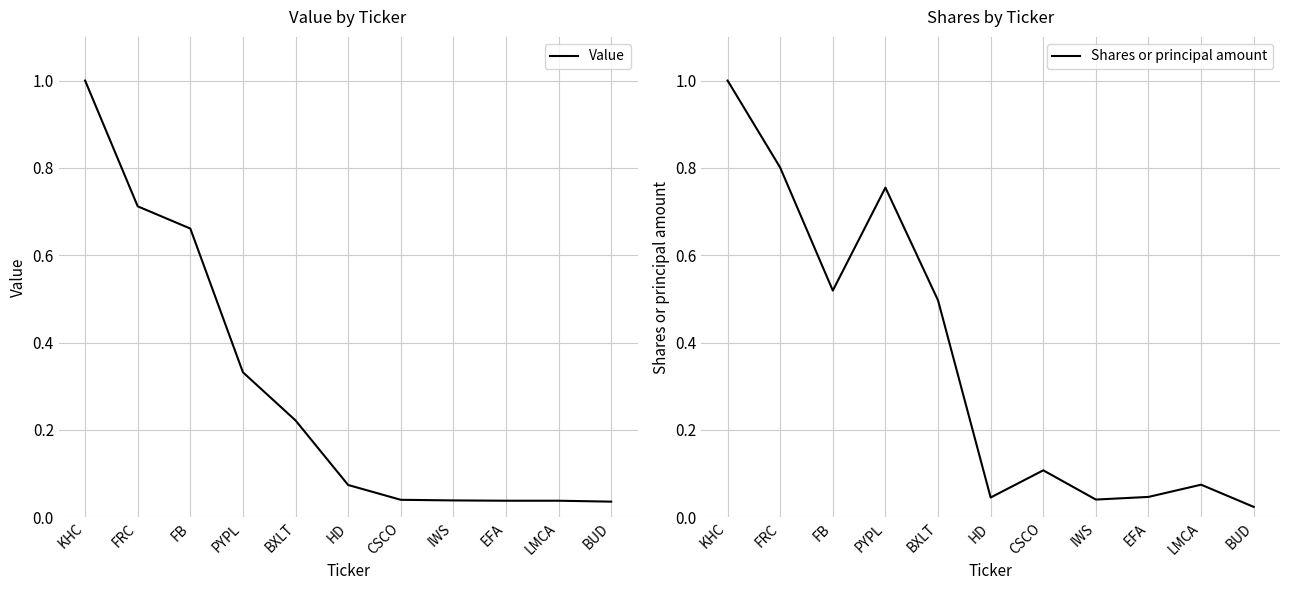

Reading left to right, list all the values displayed in this chart.

Value: KHC=1.0	FRC=0.7	FB=0.7	PYPL=0.3	BXLT=0.2	HD=0.1	CSCO=0.0	IWS=0.0	EFA=0.0	LMCA=0.0	BUD=0.0
Shares or principal amount: KHC=1.0	FRC=0.8	FB=0.5	PYPL=0.8	BXLT=0.5	HD=0.0	CSCO=0.1	IWS=0.0	EFA=0.0	LMCA=0.1	BUD=0.0